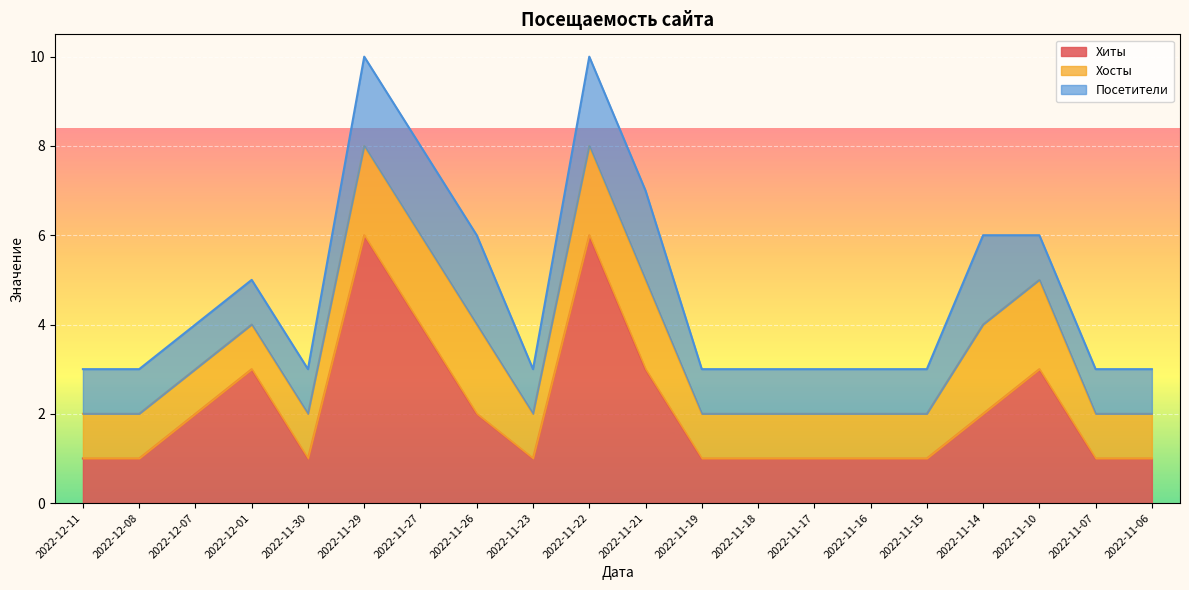

Is the value of Хосты at 2022-12-08 greater than the value of Посетители at 2022-12-07?

No